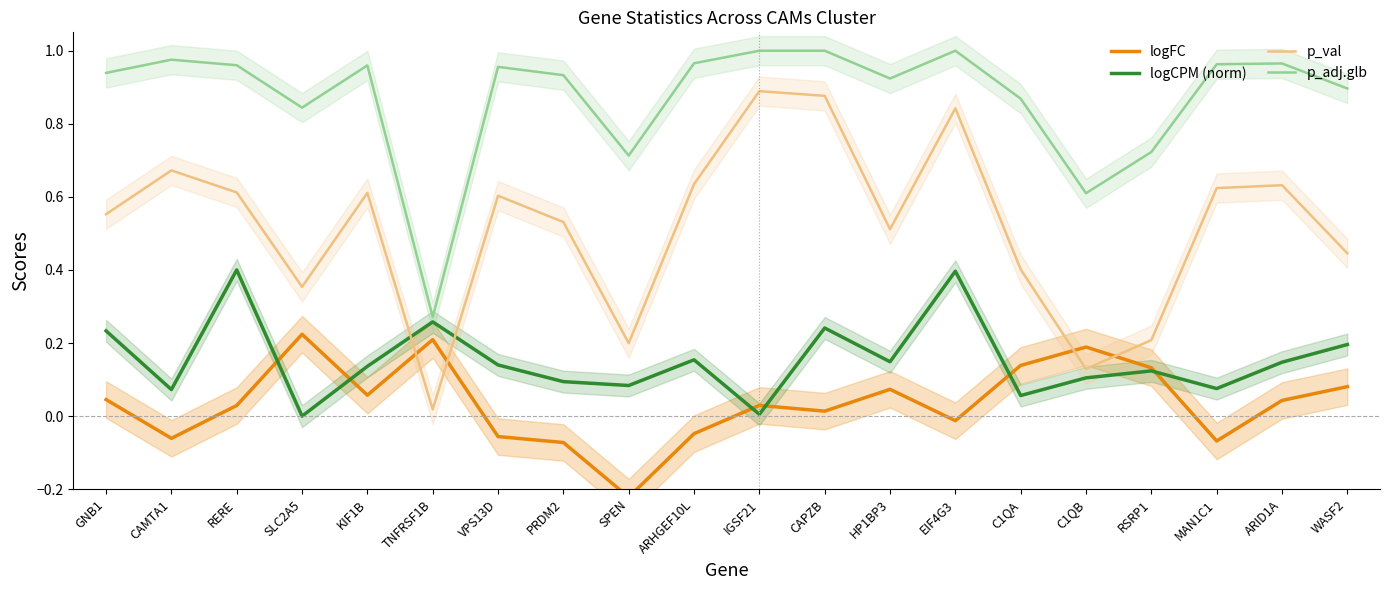

Reading right to left, list all the values displayed in this chart.

logFC: WASF2=0.1	ARID1A=0.0	MAN1C1=-0.1	RSRP1=0.1	C1QB=0.2	C1QA=0.1	EIF4G3=-0.0	HP1BP3=0.1	CAPZB=0.0	IGSF21=0.0	ARHGEF10L=-0.0	SPEN=-0.2	PRDM2=-0.1	VPS13D=-0.1	TNFRSF1B=0.2	KIF1B=0.1	SLC2A5=0.2	RERE=0.0	CAMTA1=-0.1	GNB1=0.0
logCPM (norm): WASF2=0.2	ARID1A=0.1	MAN1C1=0.1	RSRP1=0.1	C1QB=0.1	C1QA=0.1	EIF4G3=0.4	HP1BP3=0.1	CAPZB=0.2	IGSF21=0.0	ARHGEF10L=0.2	SPEN=0.1	PRDM2=0.1	VPS13D=0.1	TNFRSF1B=0.3	KIF1B=0.1	SLC2A5=0.0	RERE=0.4	CAMTA1=0.1	GNB1=0.2
p_val: WASF2=0.4	ARID1A=0.6	MAN1C1=0.6	RSRP1=0.2	C1QB=0.1	C1QA=0.4	EIF4G3=0.8	HP1BP3=0.5	CAPZB=0.9	IGSF21=0.9	ARHGEF10L=0.6	SPEN=0.2	PRDM2=0.5	VPS13D=0.6	TNFRSF1B=0.0	KIF1B=0.6	SLC2A5=0.4	RERE=0.6	CAMTA1=0.7	GNB1=0.6
p_adj.glb: WASF2=0.9	ARID1A=1.0	MAN1C1=1.0	RSRP1=0.7	C1QB=0.6	C1QA=0.9	EIF4G3=1.0	HP1BP3=0.9	CAPZB=1.0	IGSF21=1.0	ARHGEF10L=1.0	SPEN=0.7	PRDM2=0.9	VPS13D=1.0	TNFRSF1B=0.3	KIF1B=1.0	SLC2A5=0.8	RERE=1.0	CAMTA1=1.0	GNB1=0.9